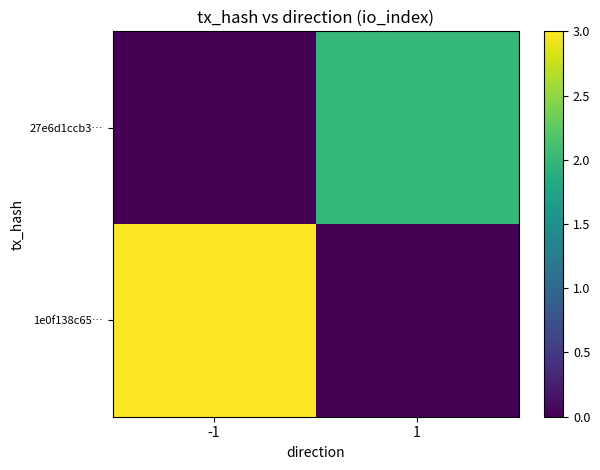

Reading left to right, what are all the values shown in this chart?

1e0f138c65…: -1=3	1=0
27e6d1ccb3…: -1=0	1=2